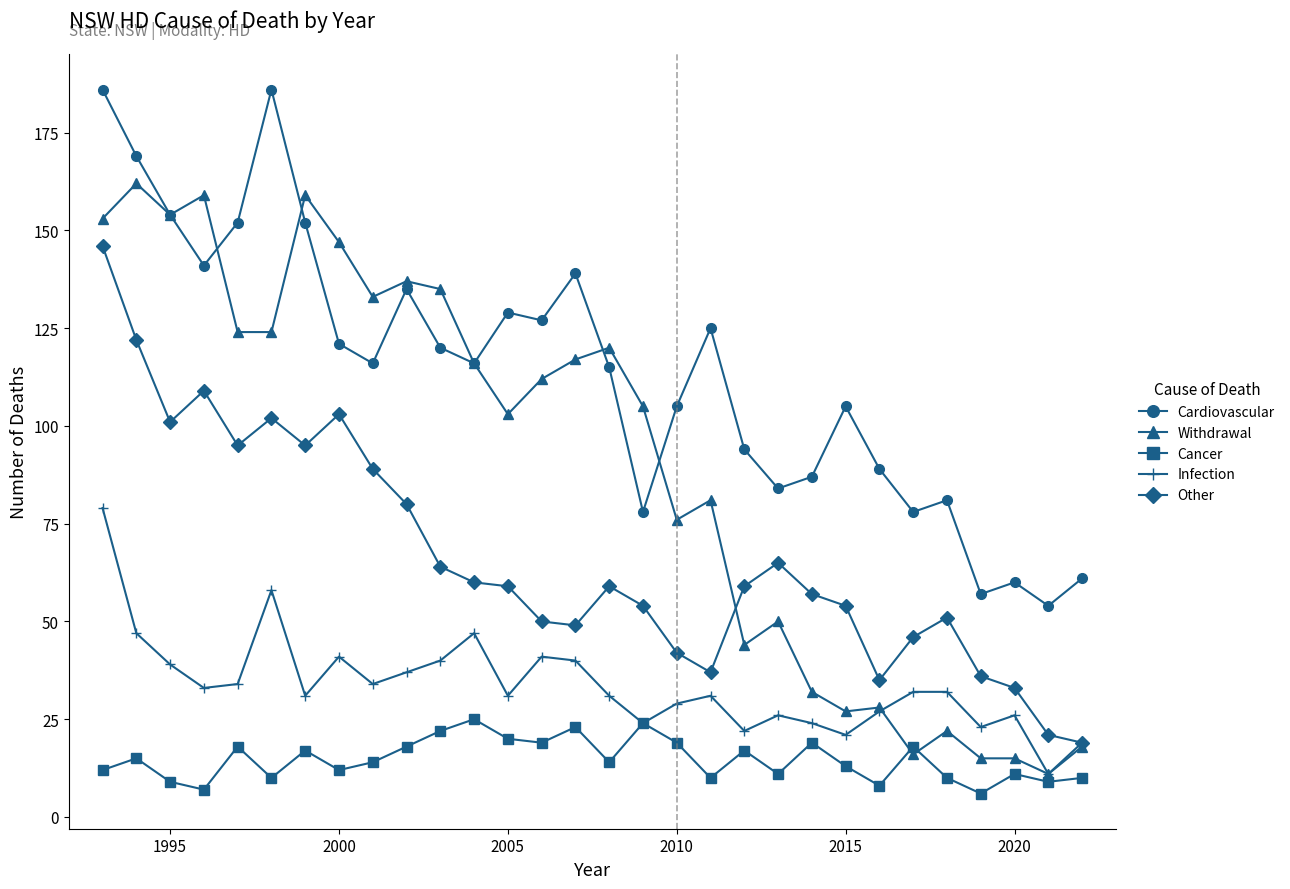

Does the chart display data point markers on the line(s)?

Yes